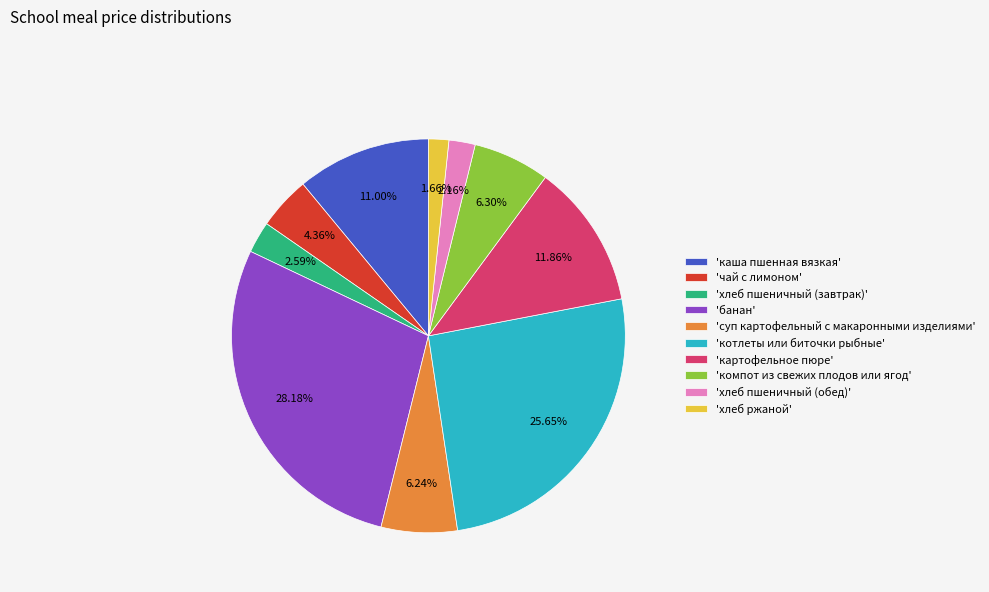

Does 'компот из свежих плодов или ягод' account for over 50% of the chart?

No